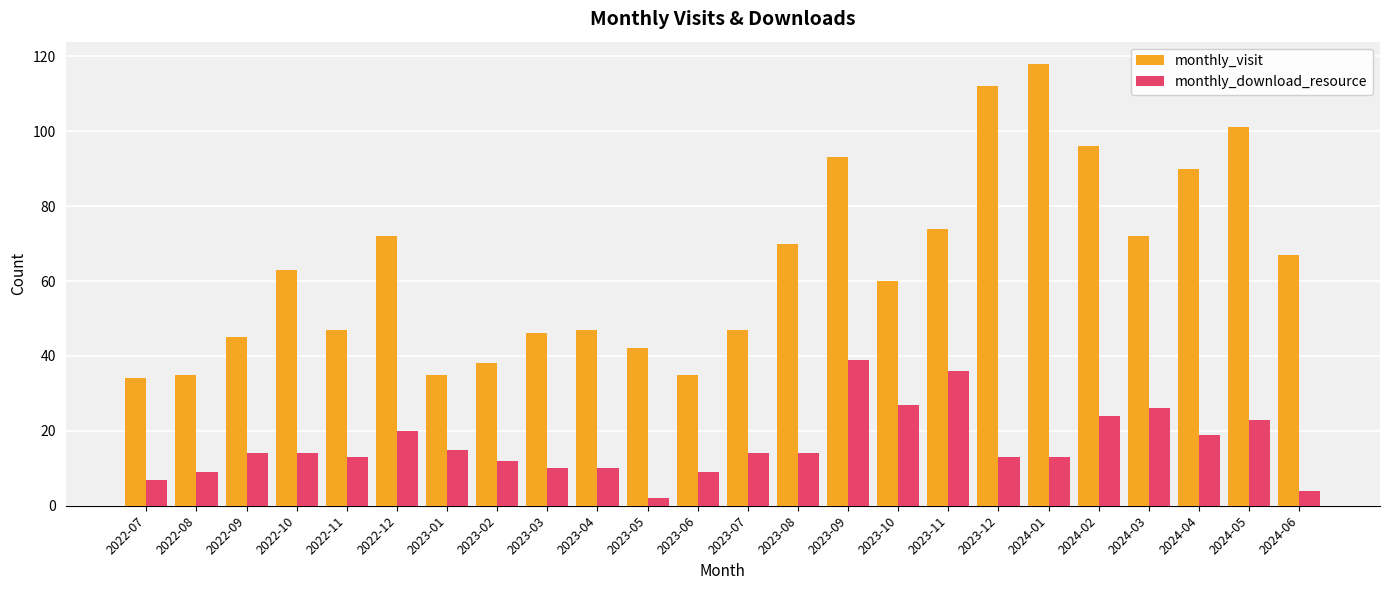

What position from the right is 2023-06?

13